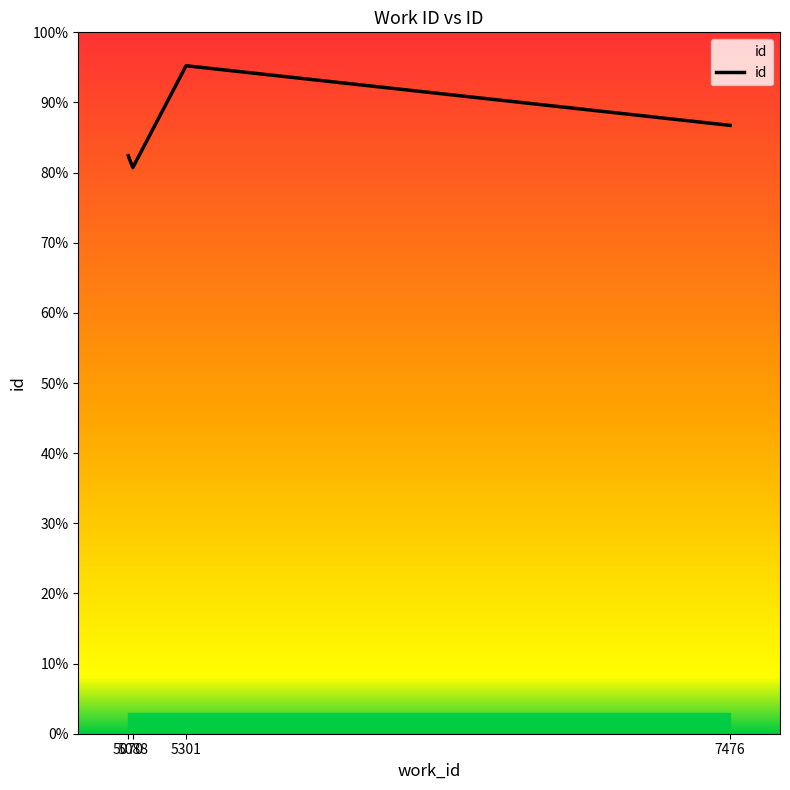

What is the sum of all values?

83585